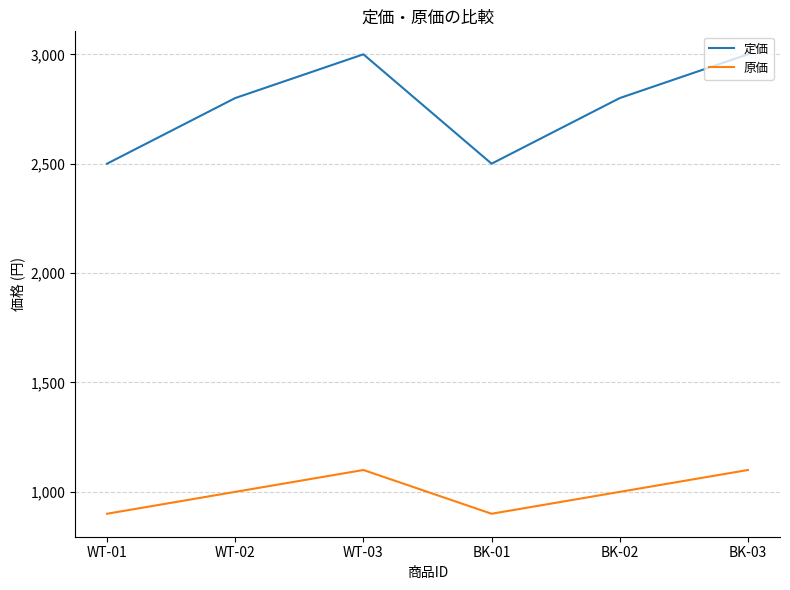

Is the value of 定価 at WT-01 greater than the value of 原価 at BK-01?

Yes